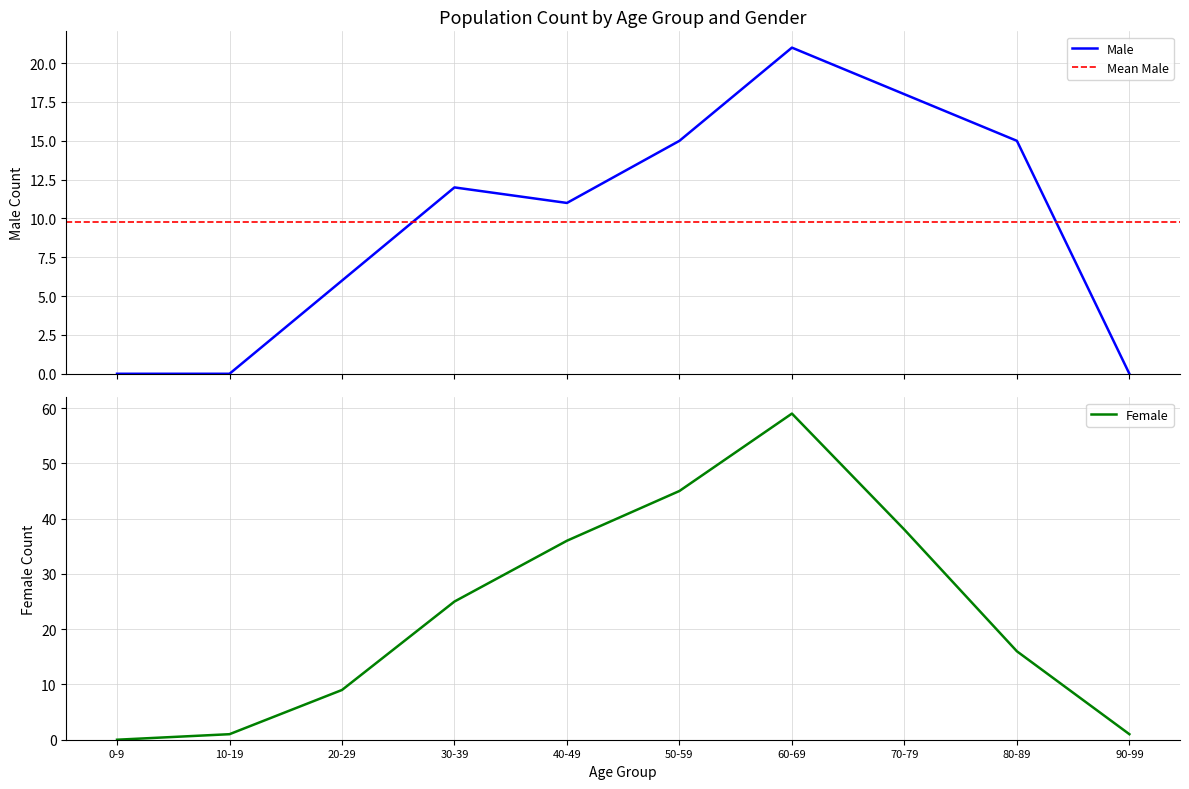

True or false: Female has more than 0 interior local peaks.

True